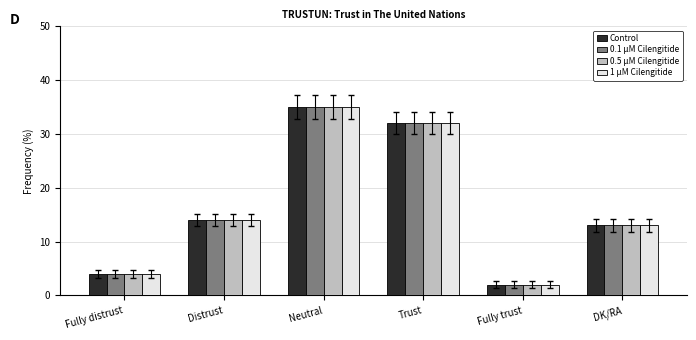

What is the label of the 5th bar from the right?

Distrust